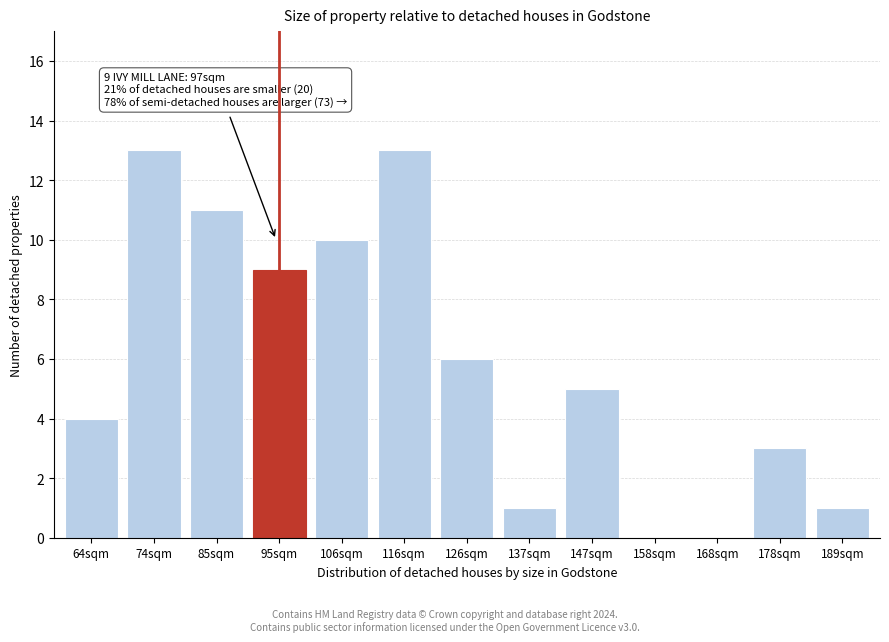

Reading left to right, transcribe all the data shown in this chart.

64sqm=4	74sqm=13	85sqm=11	95sqm=9	106sqm=10	116sqm=13	126sqm=6	137sqm=1	147sqm=5	158sqm=0	168sqm=0	178sqm=3	189sqm=1